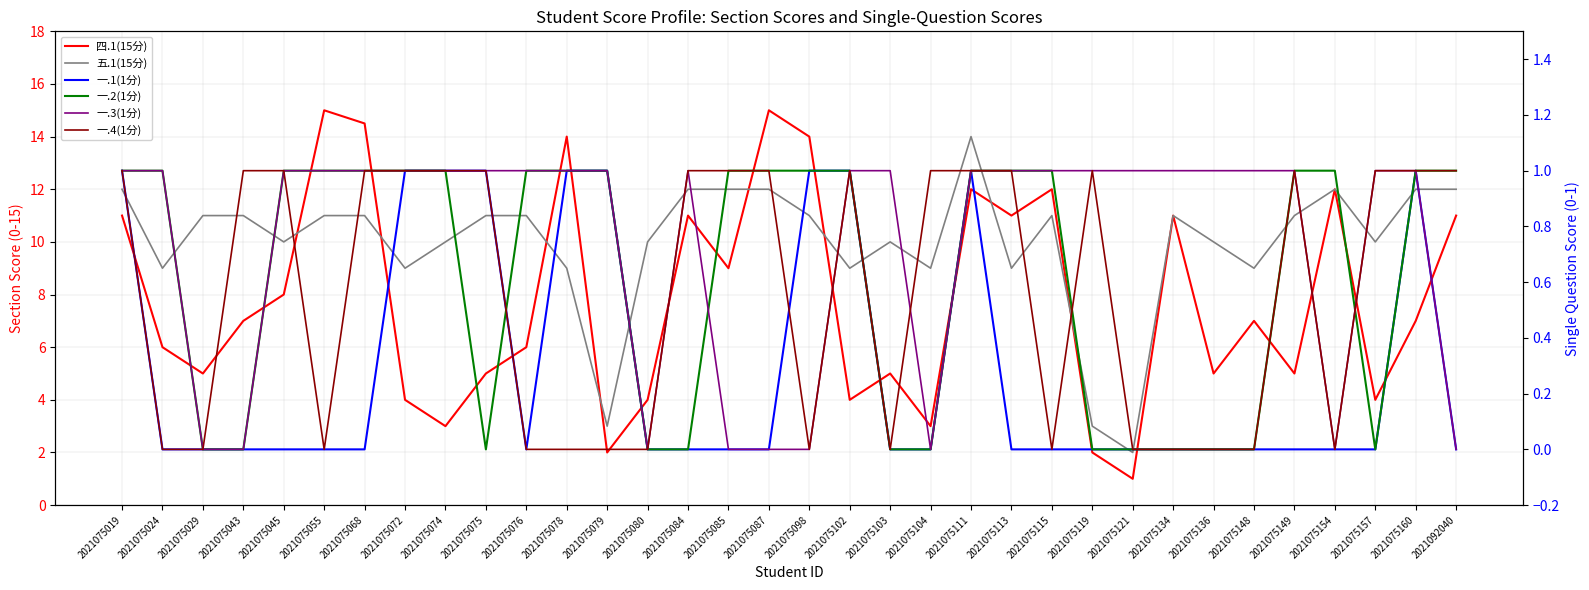

Which series has the widest spread of values?

四.1(15分)